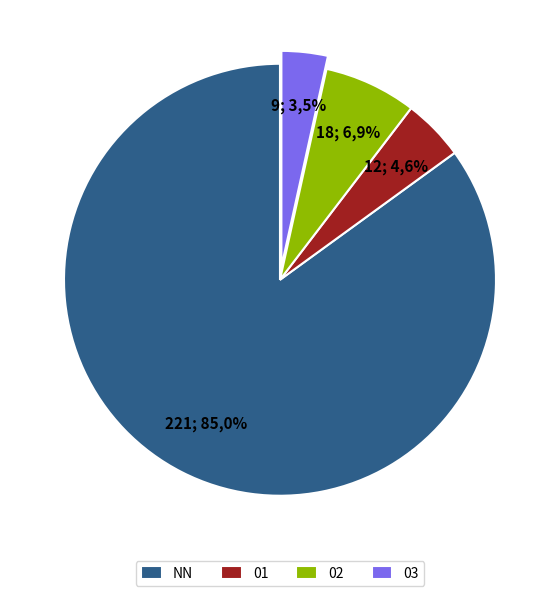

What percentage is NOT represented by 03?

96.5%